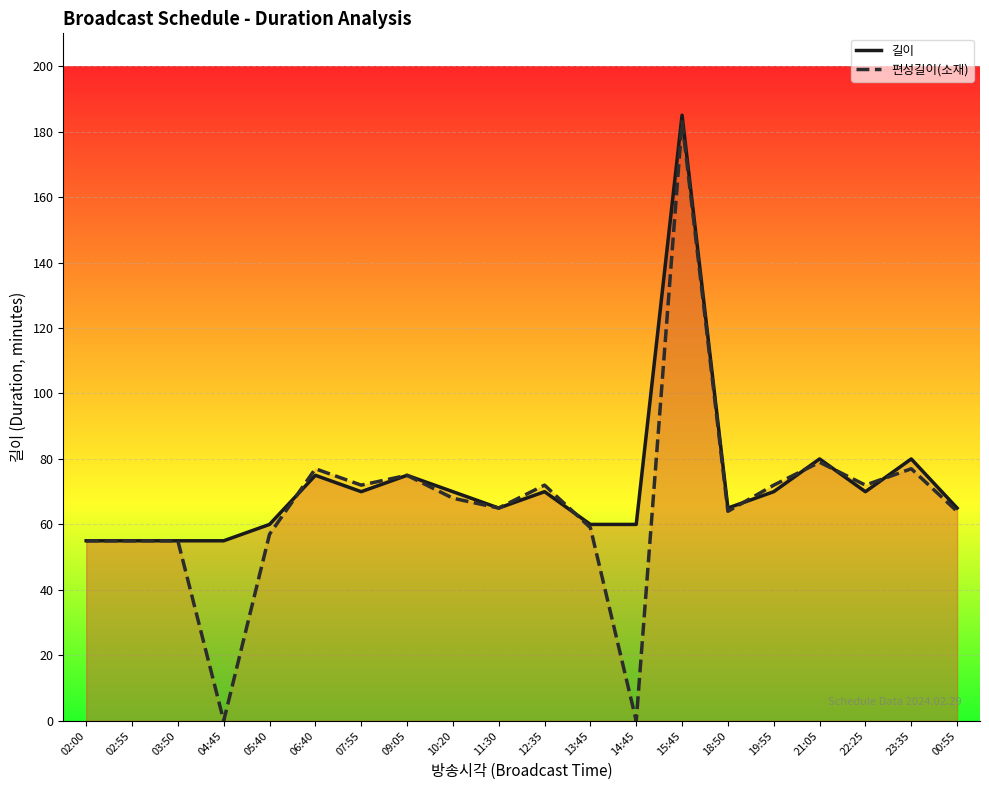

Where is the first local maximum for 길이?

06:40